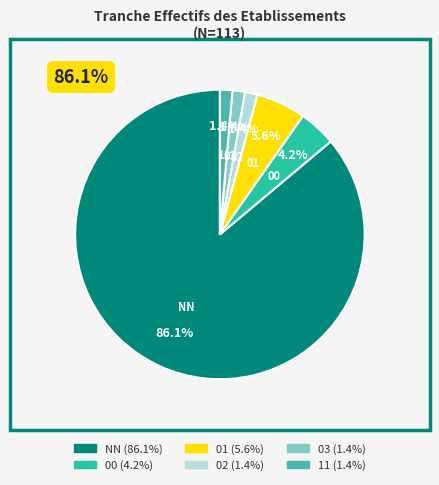

Which category has the smallest portion of the pie?

02